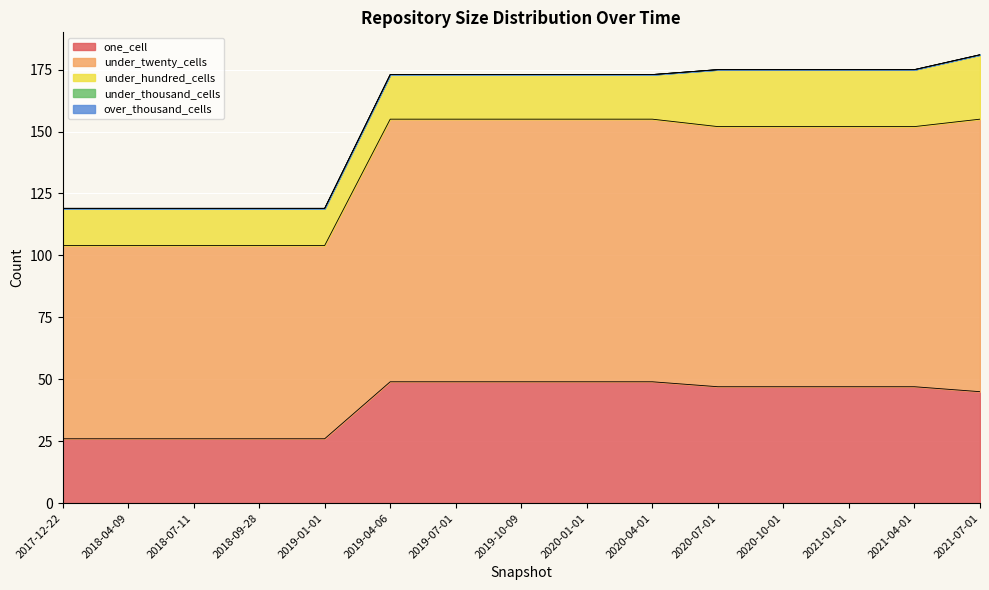

The over_thousand_cells series shows 0 at 2020-10-01. True or false?

True